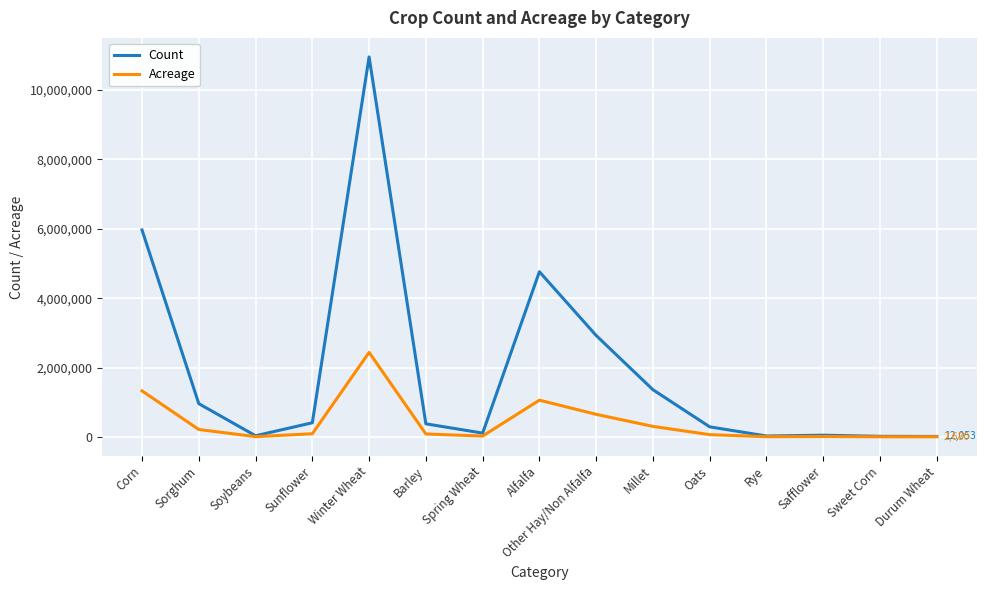

Is it true that Count equals 1693961.8 at Other Hay/Non Alfalfa?

False